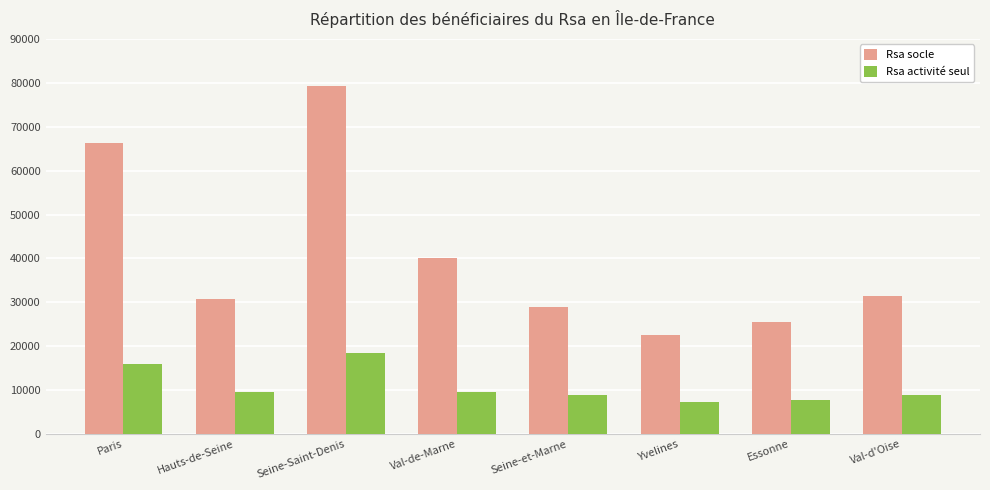

Where does the Rsa socle series first go above 31547?

Paris